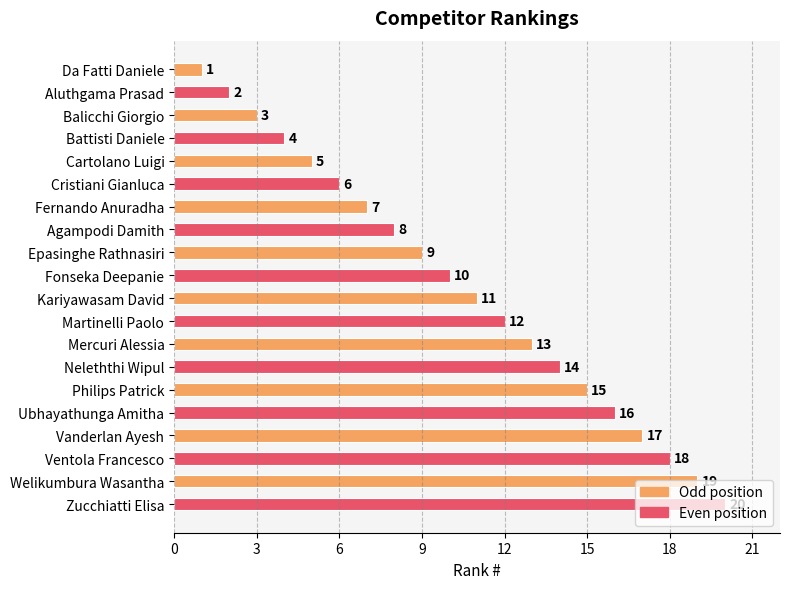

What is the label of the 1st bar from the bottom?

Zucchiatti Elisa